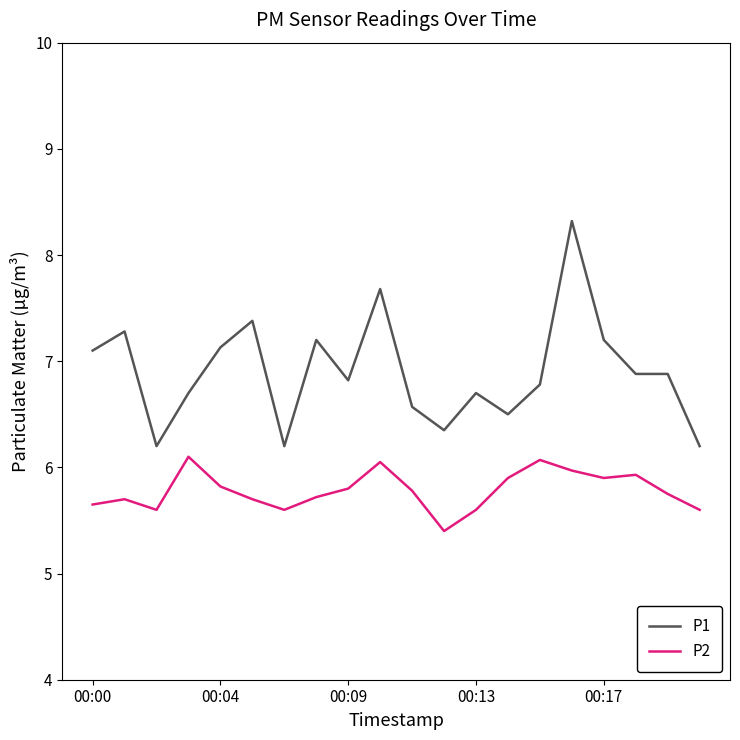

Rank the series by their maximum value, from lowest to highest.

P2, P1